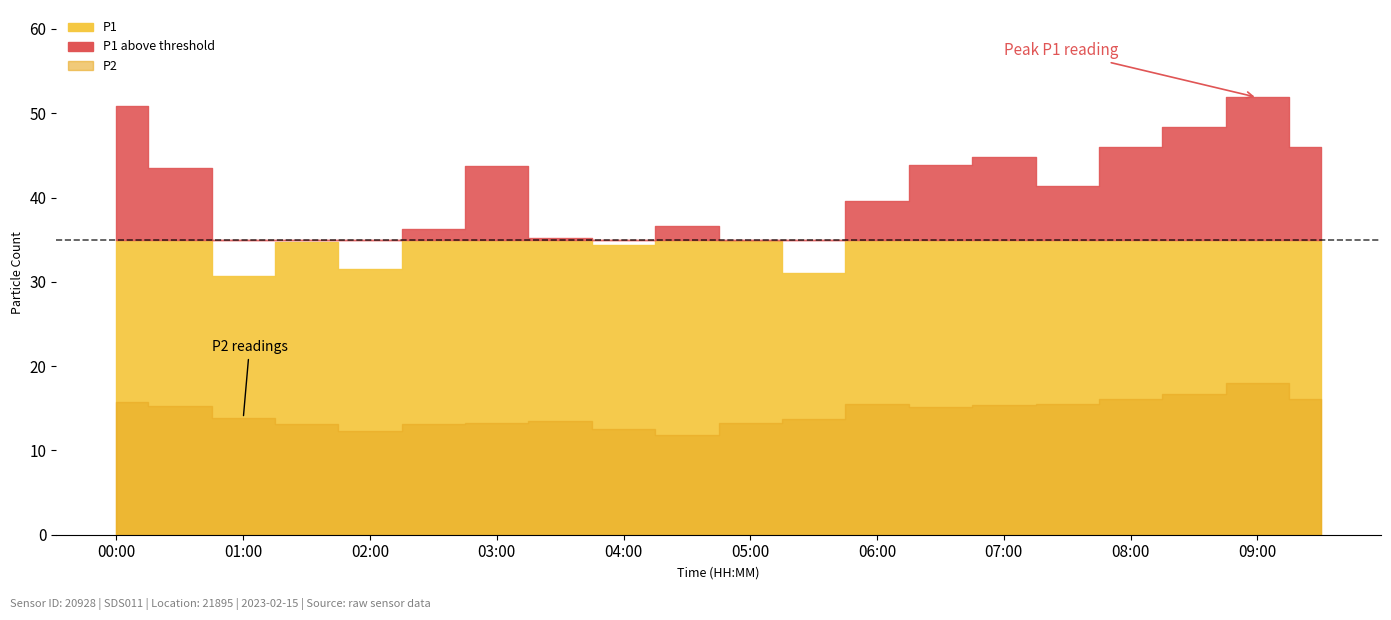

True or false: P2 and P1 intersect in this chart.

False